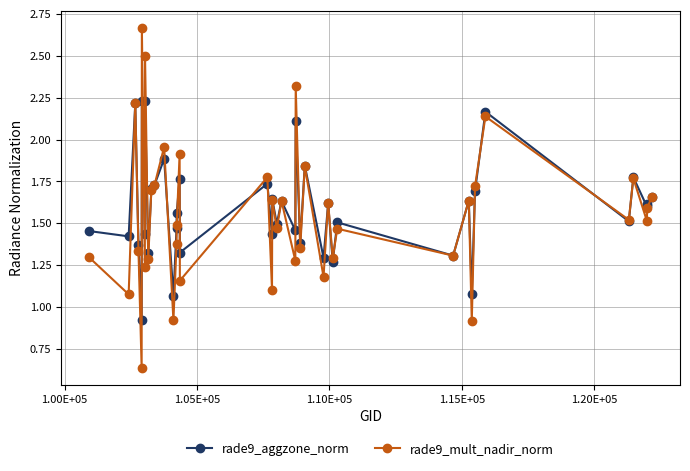

Rank the series by their maximum value, from highest to lowest.

rade9_mult_nadir_norm, rade9_aggzone_norm